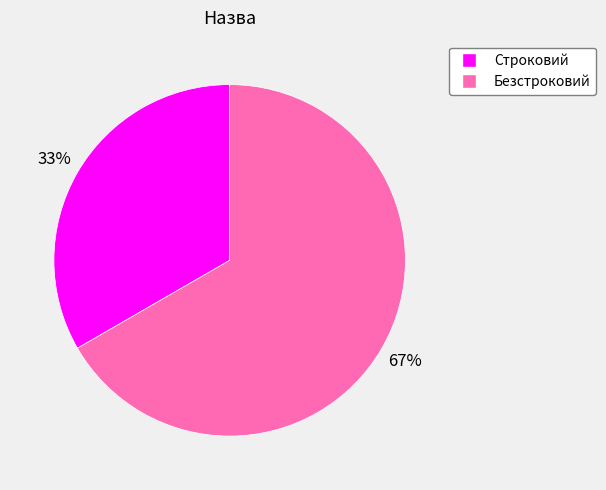

To the nearest percent, what percentage of the pie is Безстроковий?

67%